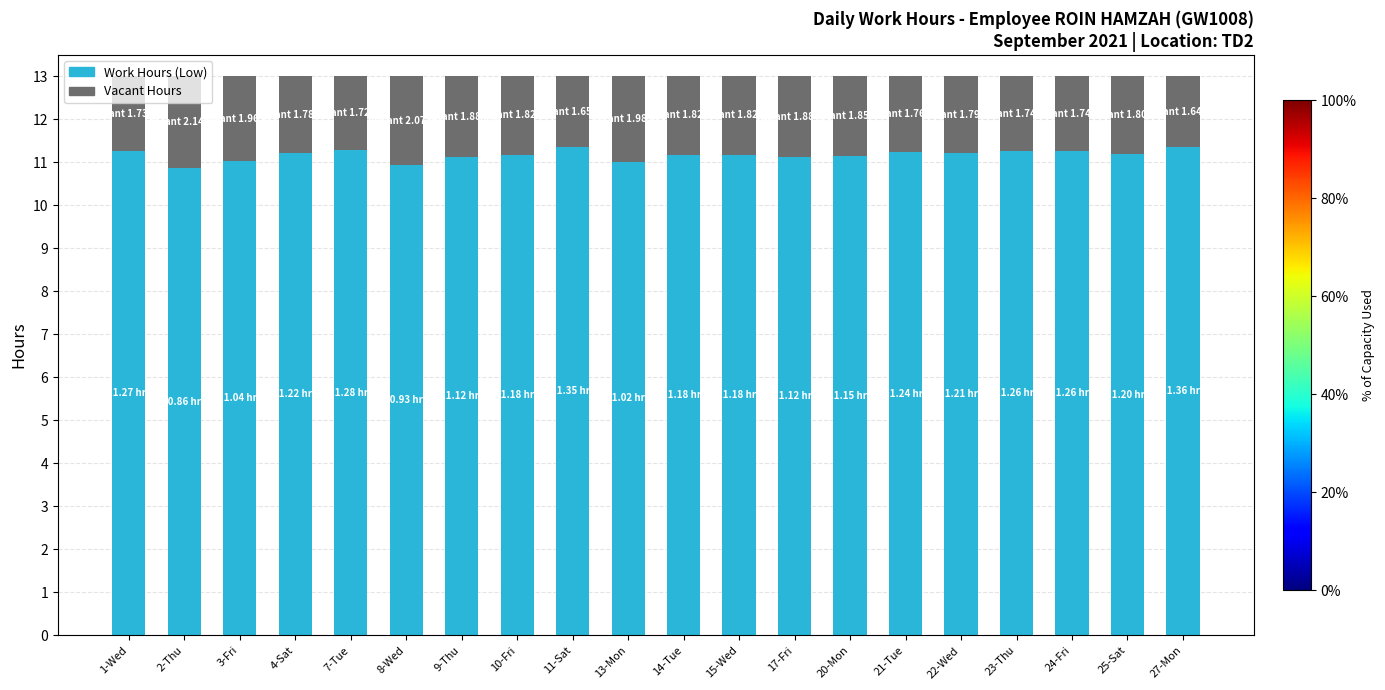

What is the total value across all series at 25-Sat?

13.0